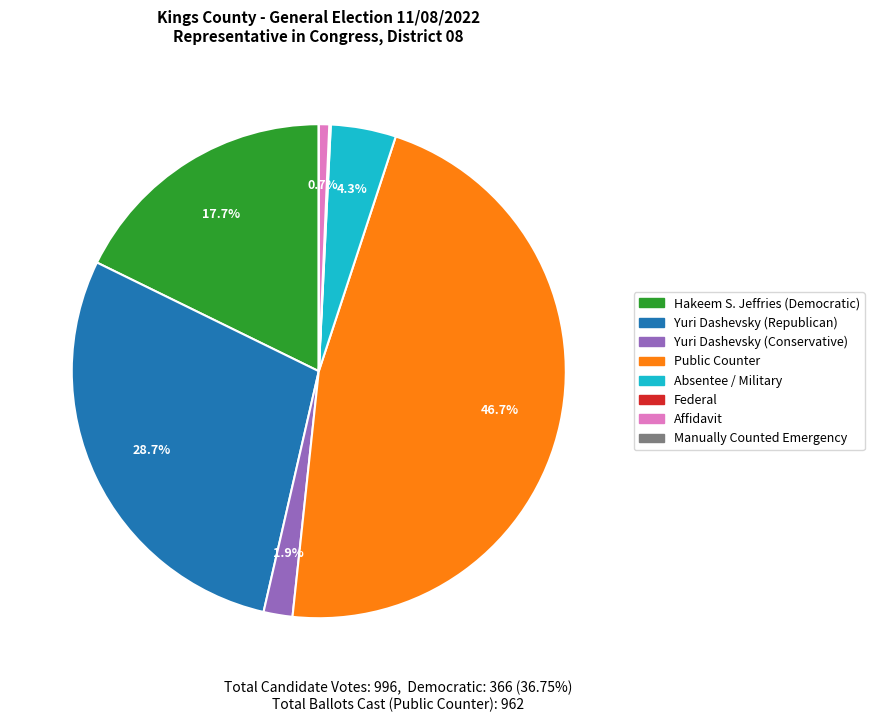

To the nearest percent, what is the difference between the largest and smallest slice percentages?

47%